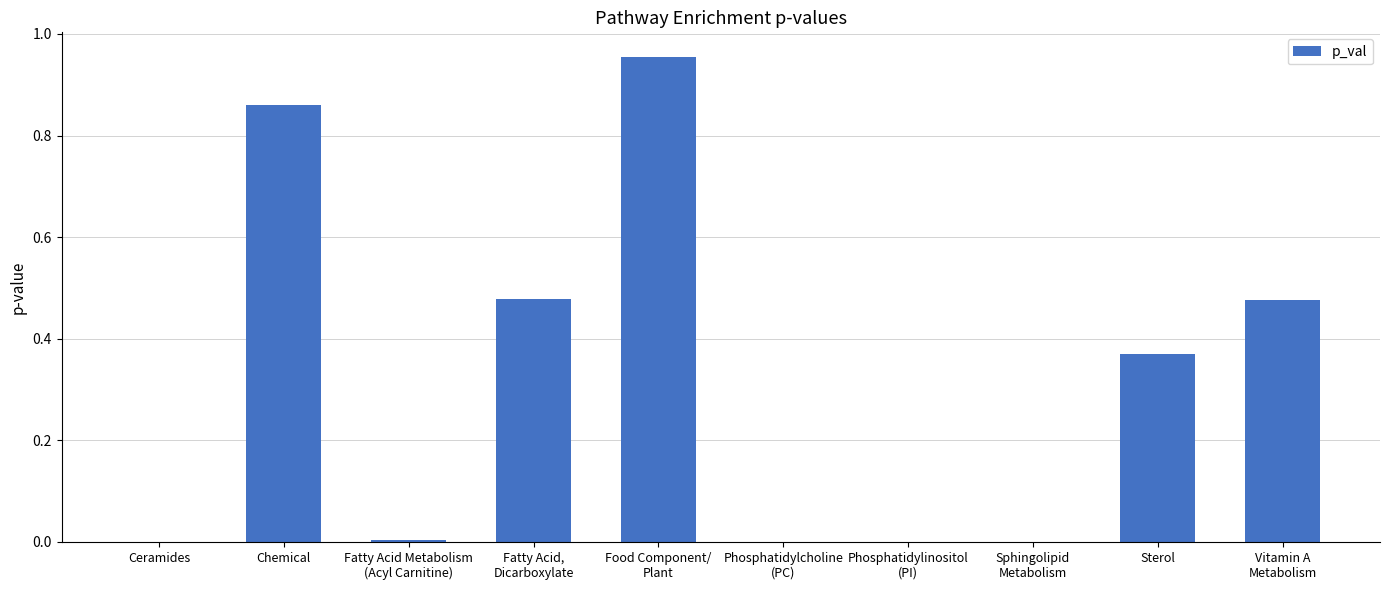

The value at Chemical is 0.5. True or false?

False